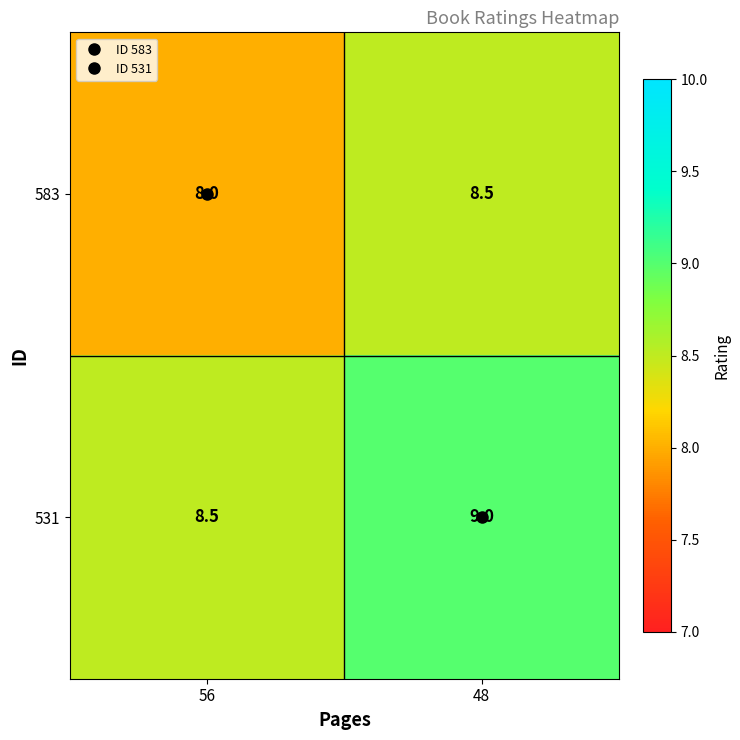

What value does the 583 series have at 56?

8.0